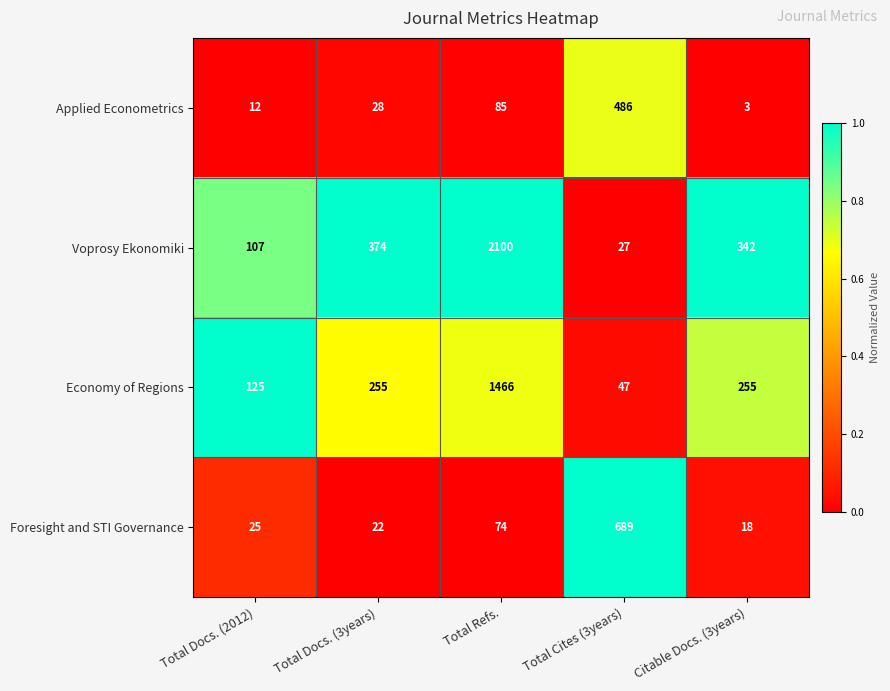

Which series changed the most between Total Docs. (2012) and Citable Docs. (3years)?

Voprosy Ekonomiki